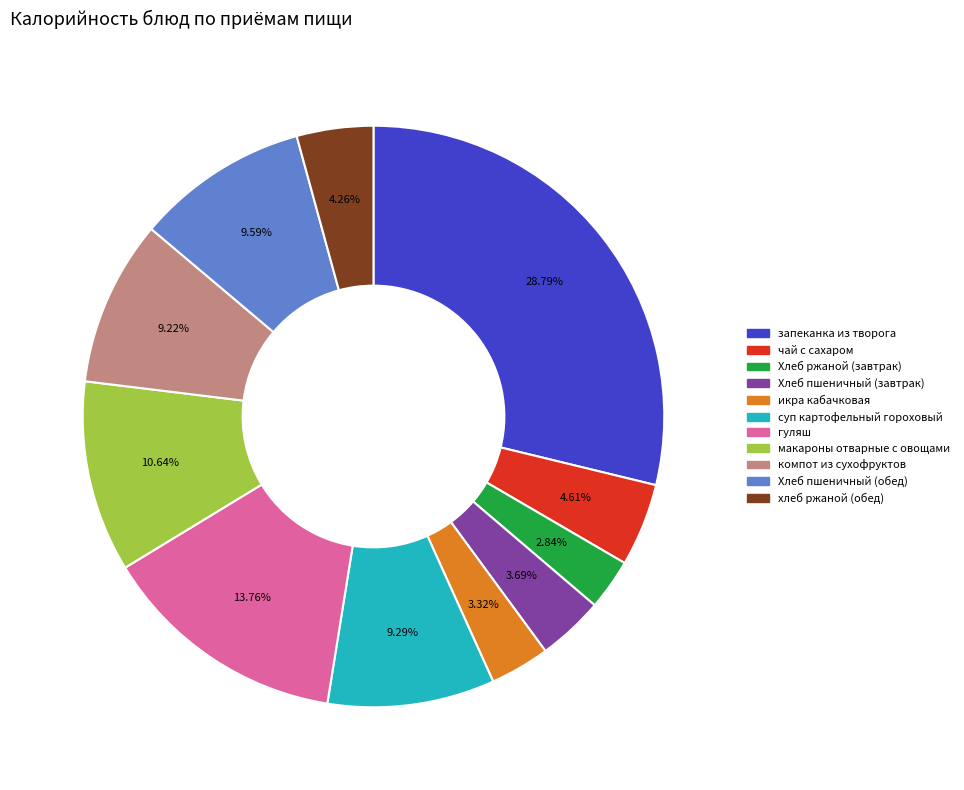

Which slice is the largest?

запеканка из творога